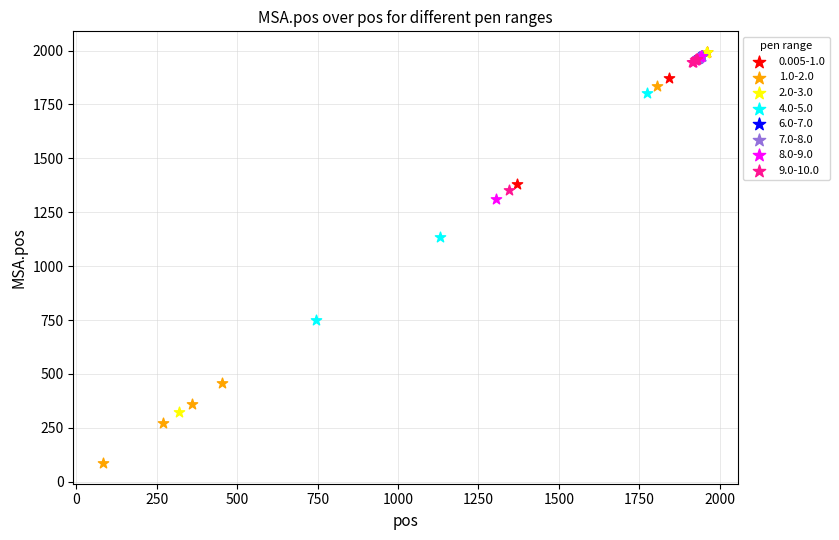

Which series contains the lowest Y value?

1.0-2.0